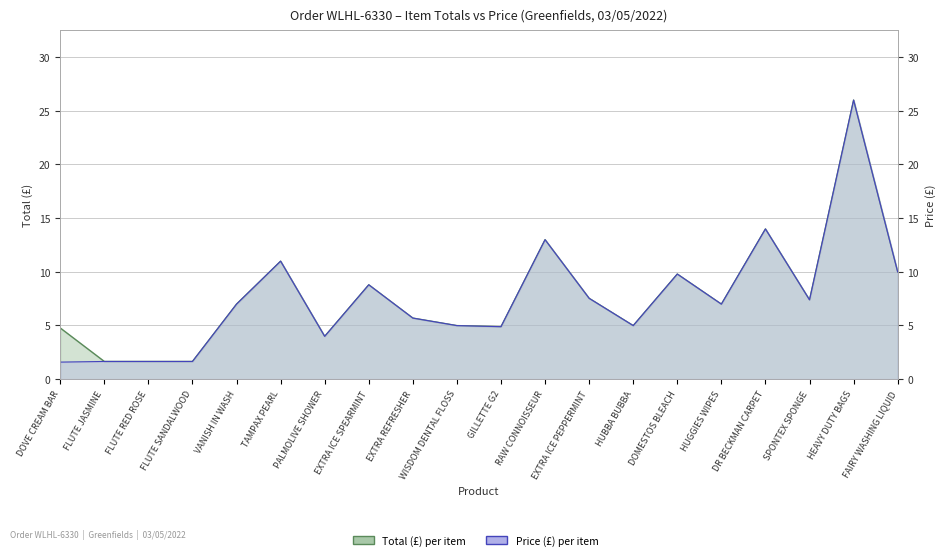

What is the label of the 12th point from the right?

EXTRA REFRESHER